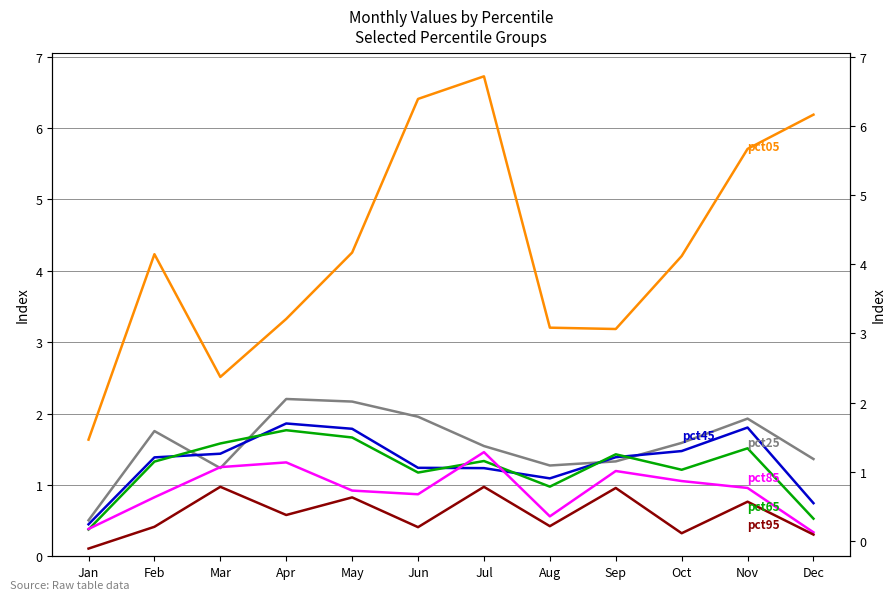

True or false: pct65 has more than 1 points higher than both neighbors.

True